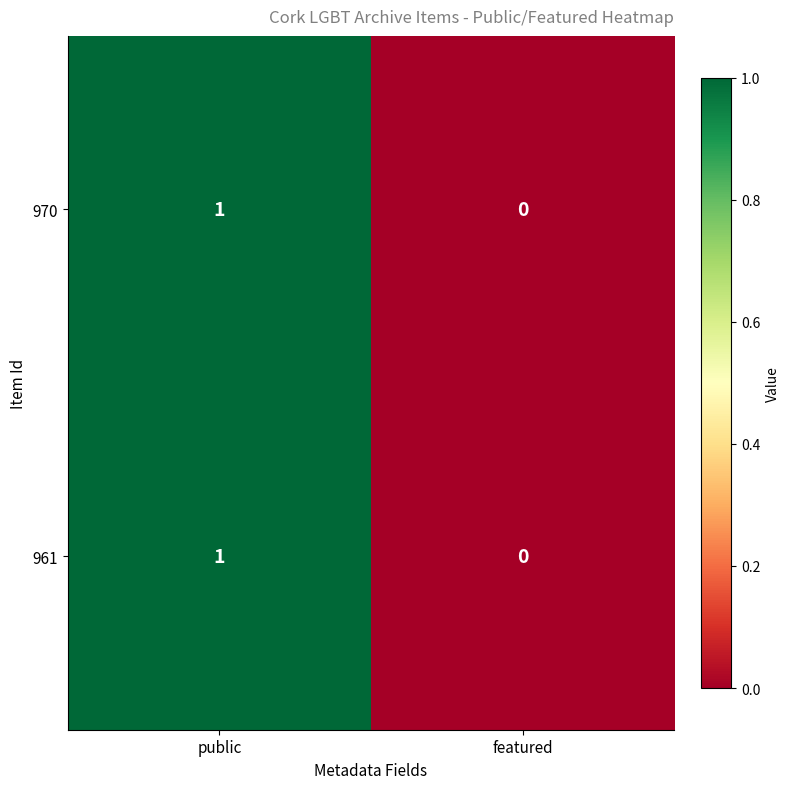

Reading left to right, list all the values displayed in this chart.

970: 1	0
961: 1	0